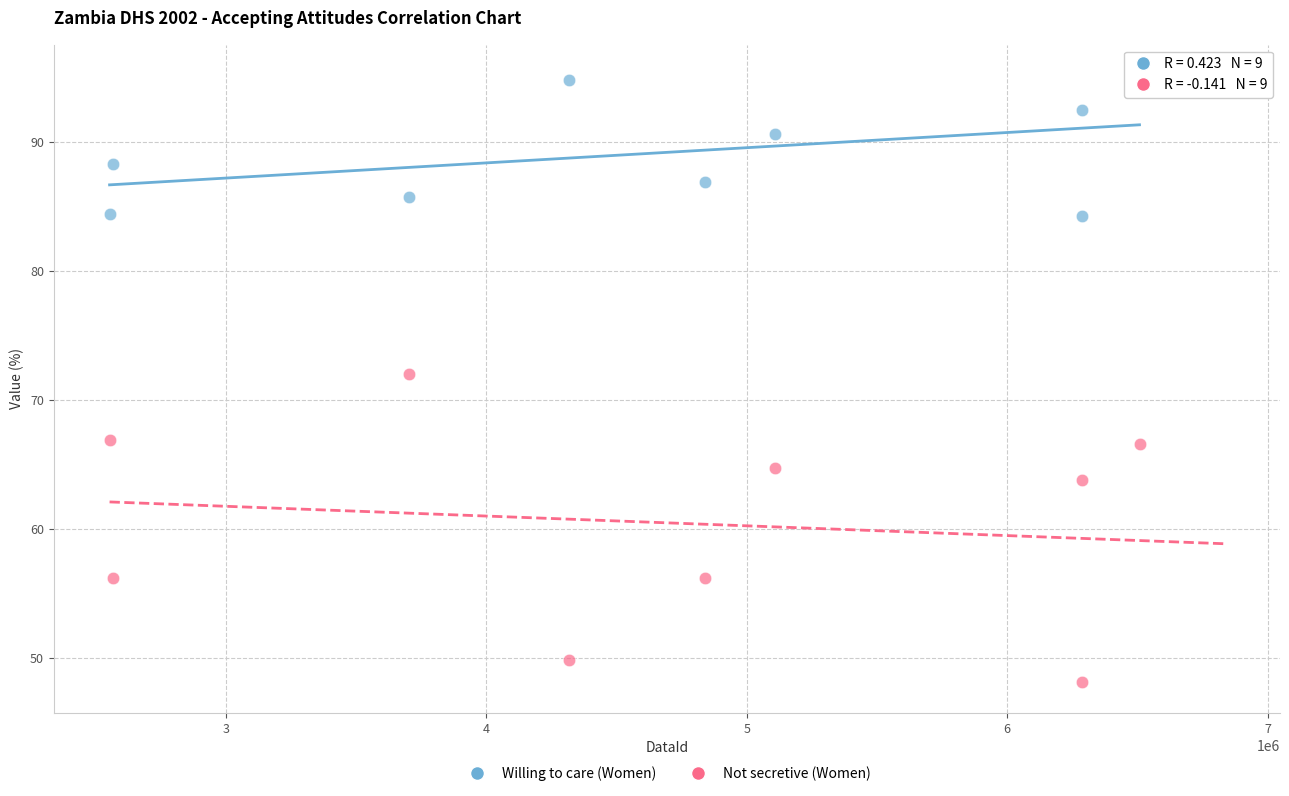

Which series contains the lowest Y value?

Not secretive (Women)